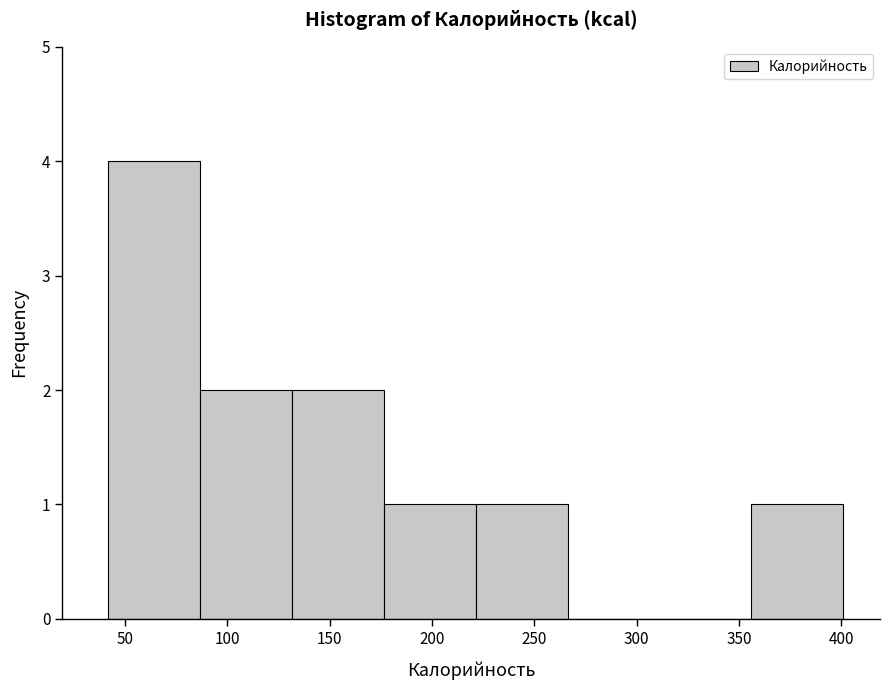

Over which range of the x-axis is the bar tallest?

40 to 85